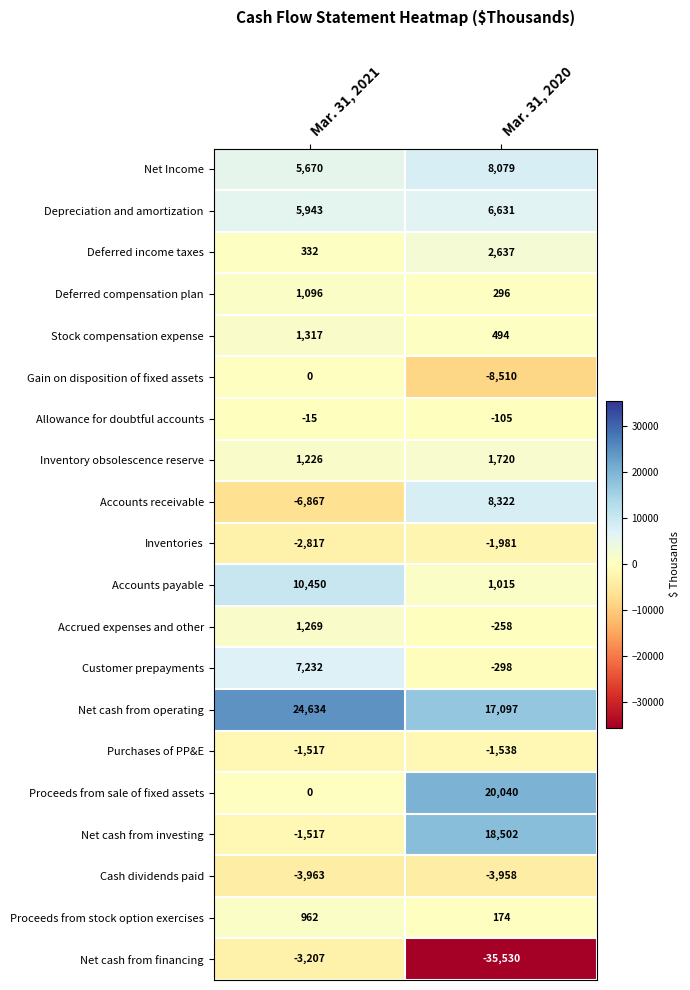

Read the Cash dividends paid value at Mar. 31, 2021.

-3963